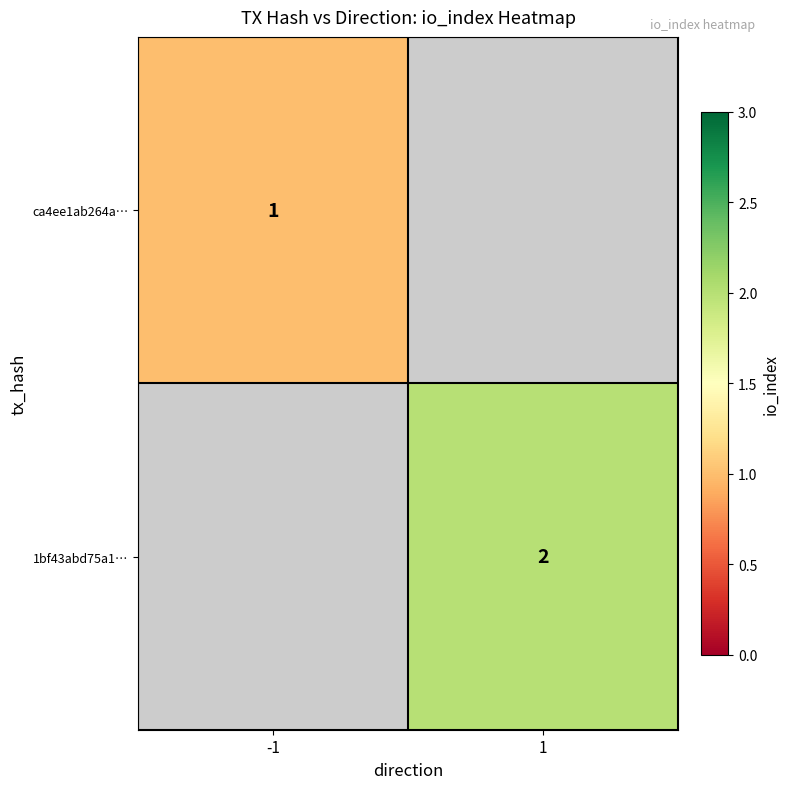

True or false: 1bf43abd75a1… has a value of 2 at 1.

True